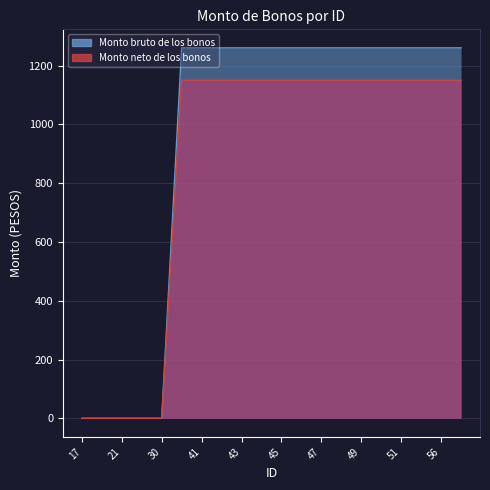

At how many categories does at least one series exceed 1258?

15